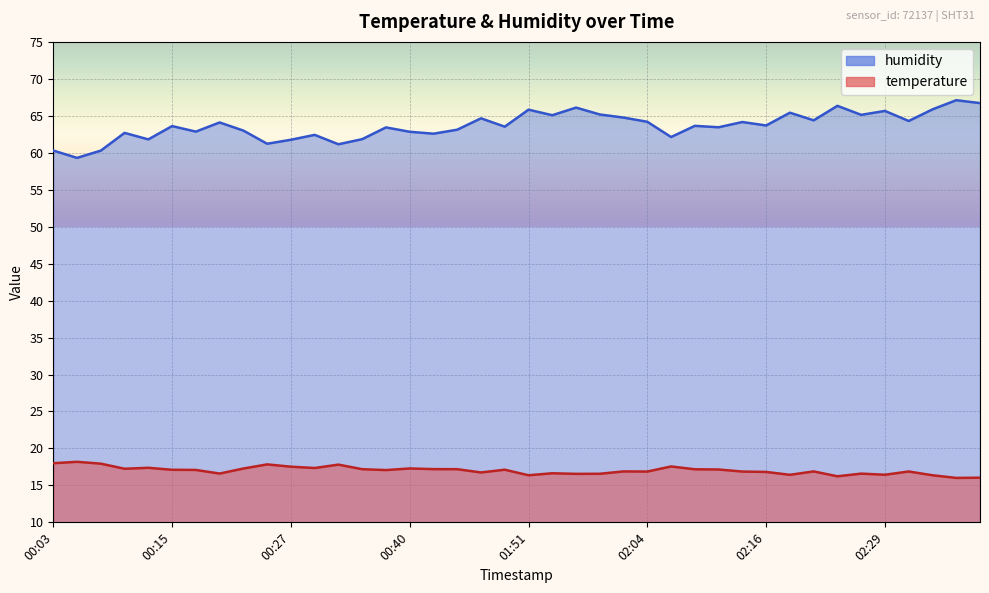

What are all the series names shown in the legend?

temperature, humidity